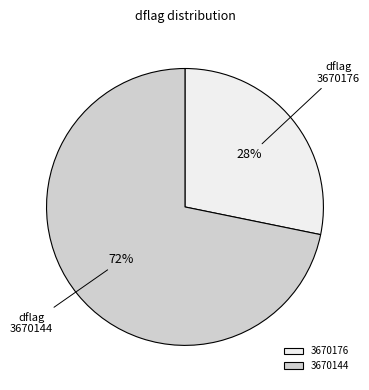

Which slice is the smallest?

3670176